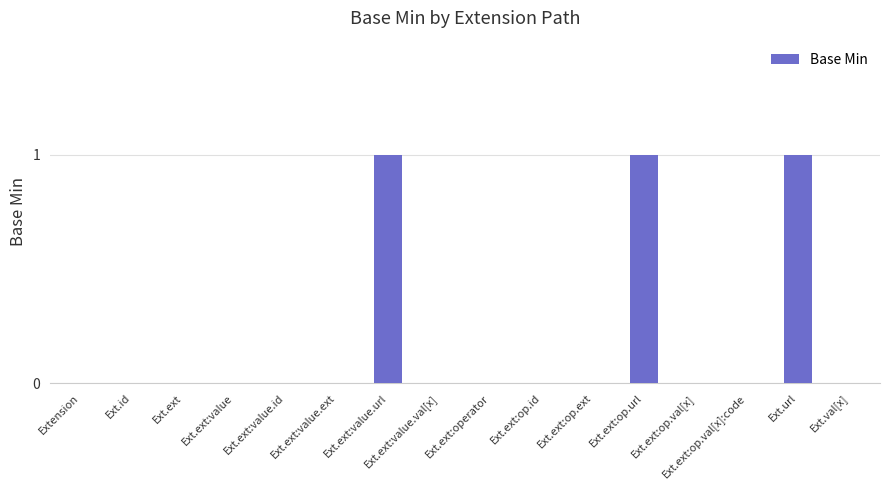

What is the change in value from Ext.ext:op.url to Ext.ext:op.val[x]:code?

-1